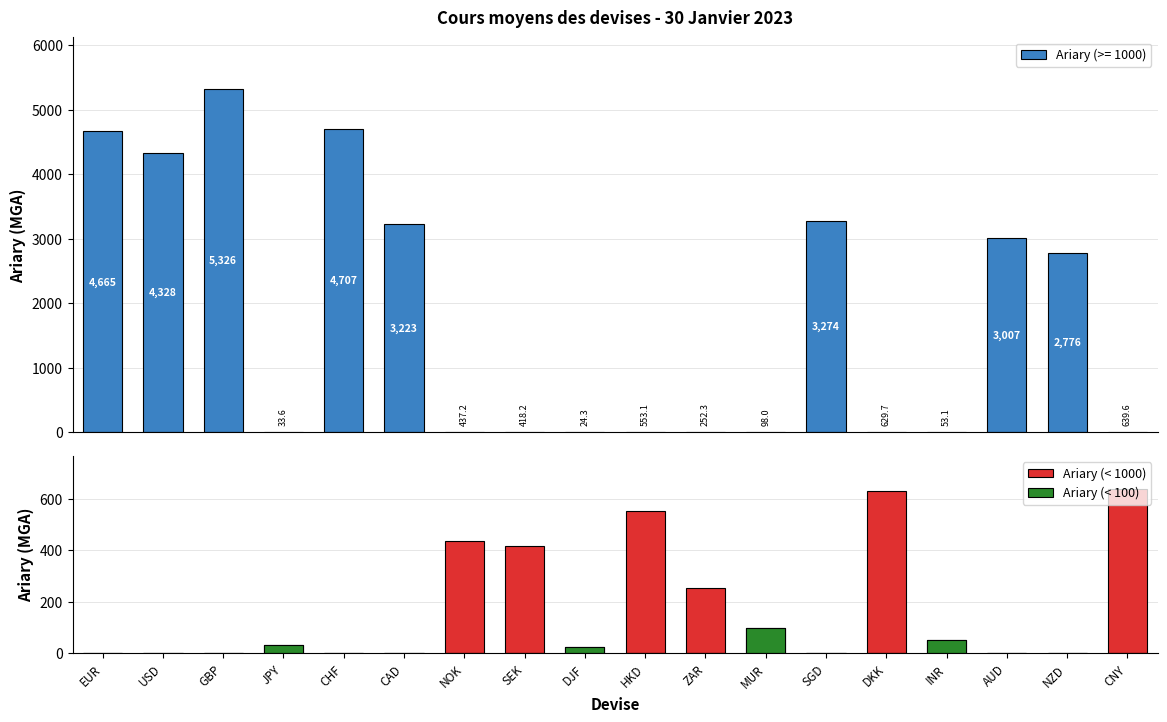

True or false: Ariary (< 1000) has a value of 553.1 at HKD.

True